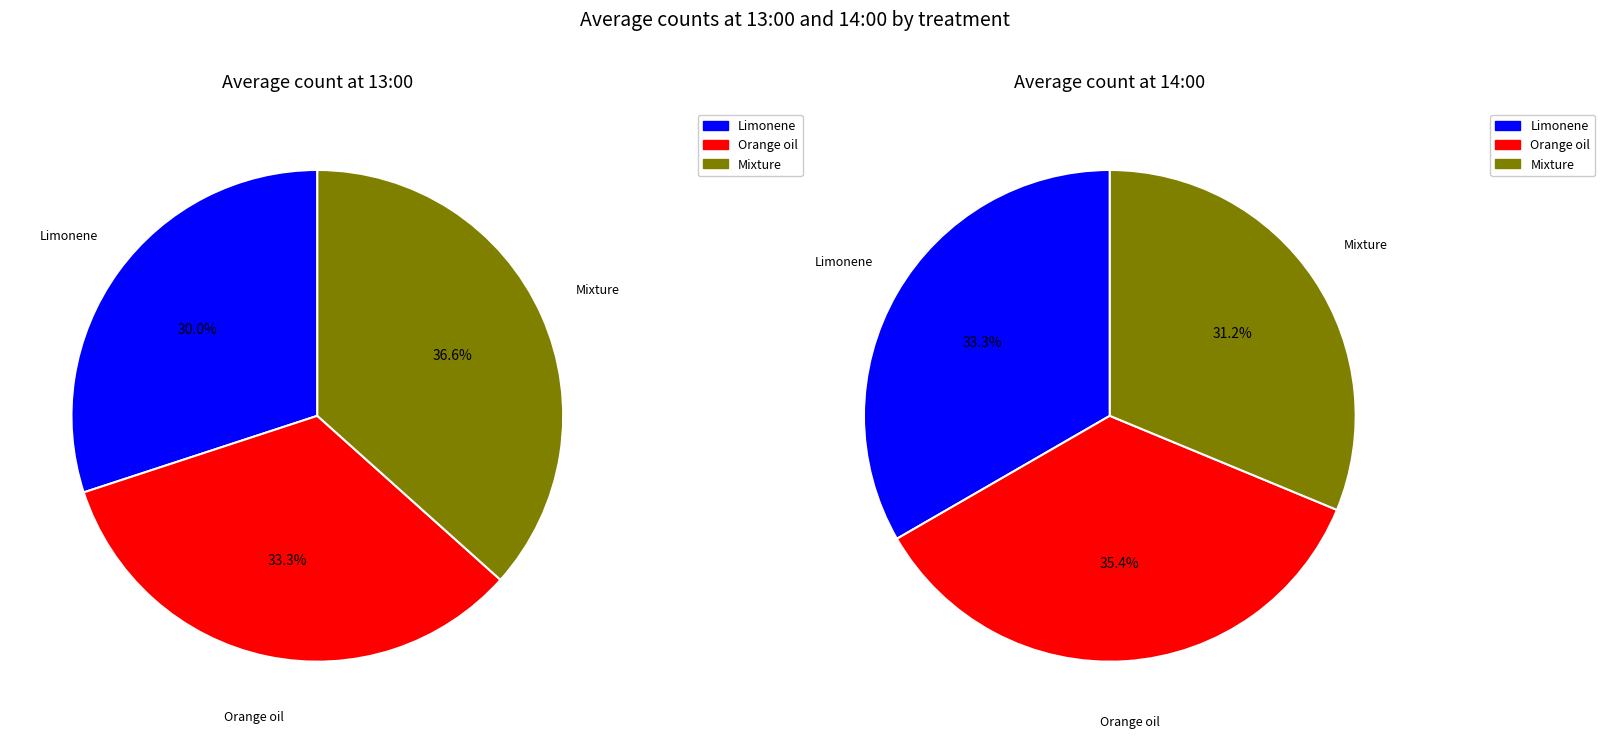

Is it true that 4 is 10% of the pie?

True